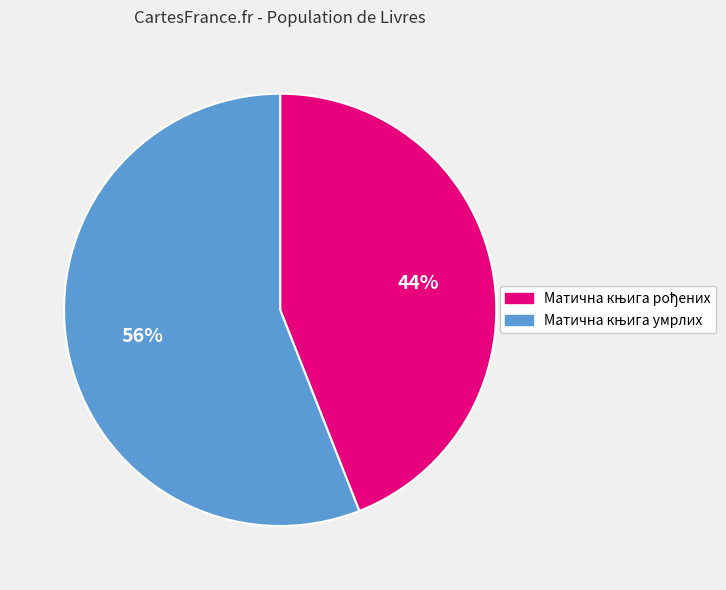

Is there any slice that represents more than half of the pie?

Yes